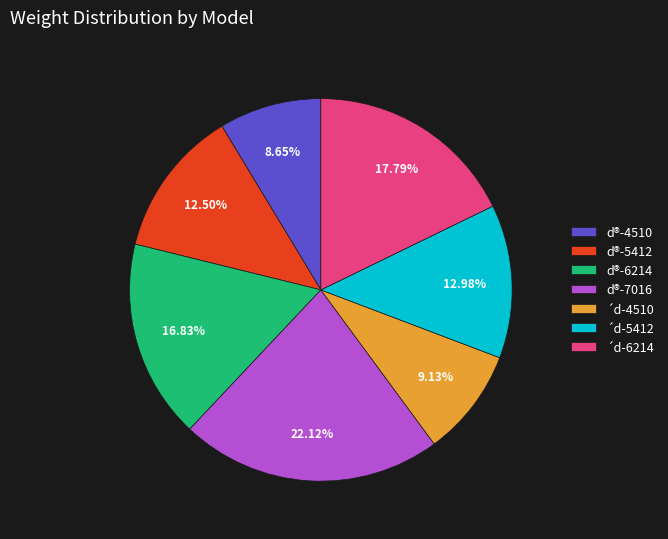

Do d®-4510 and d®-5412 together represent more than half of the pie?

No